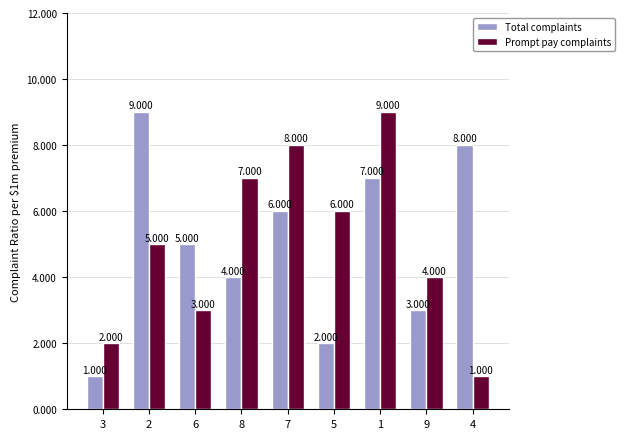

What is the difference between the maximum and minimum values in the Prompt pay complaints series?

8